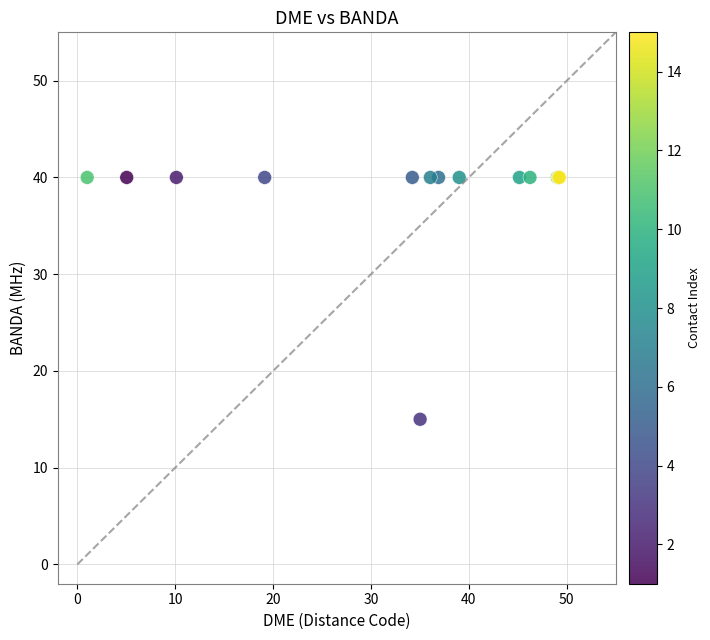

What Y value in the scatter plot is closest to 27?

15